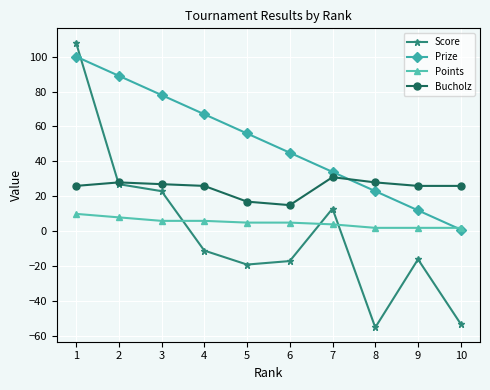

Is this an area chart (filled region under the line)?

No